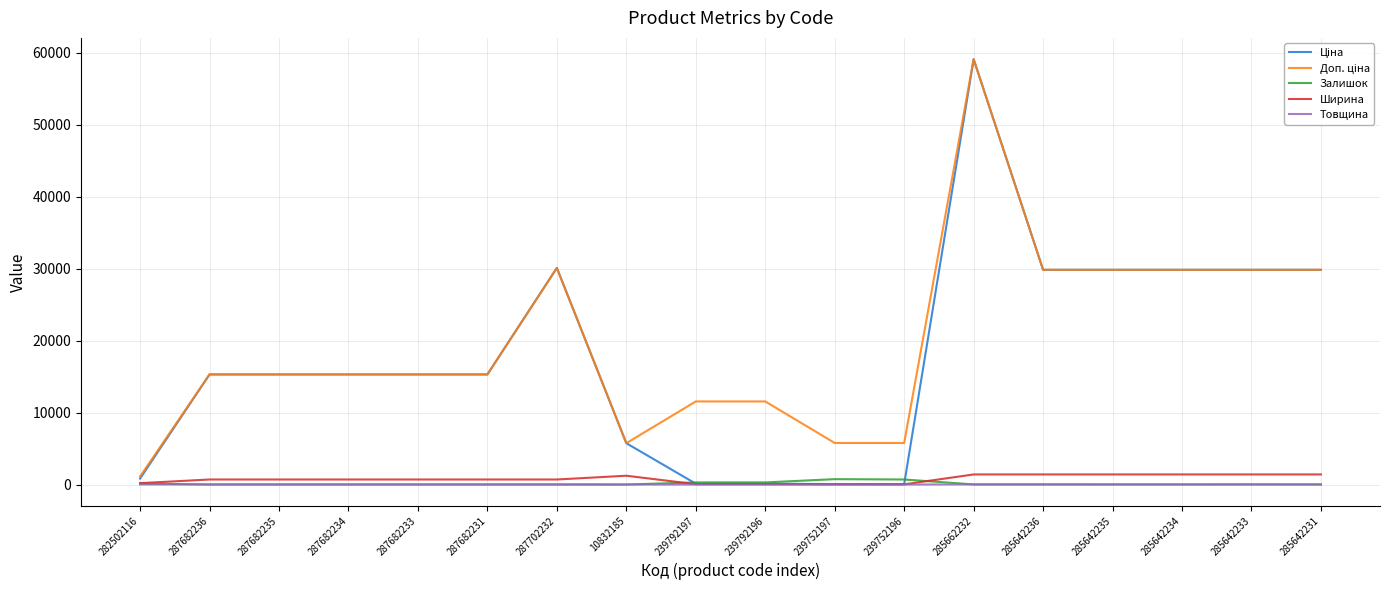

What is the maximum value shown in the chart?

59075.7